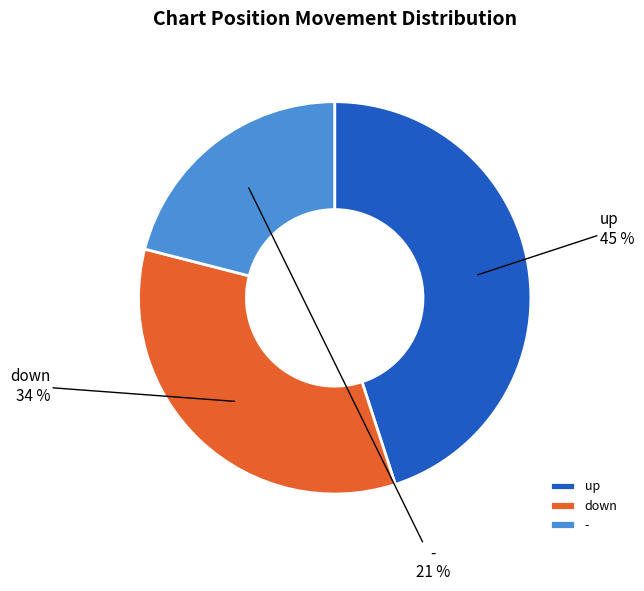

Is there a majority slice in this chart?

No